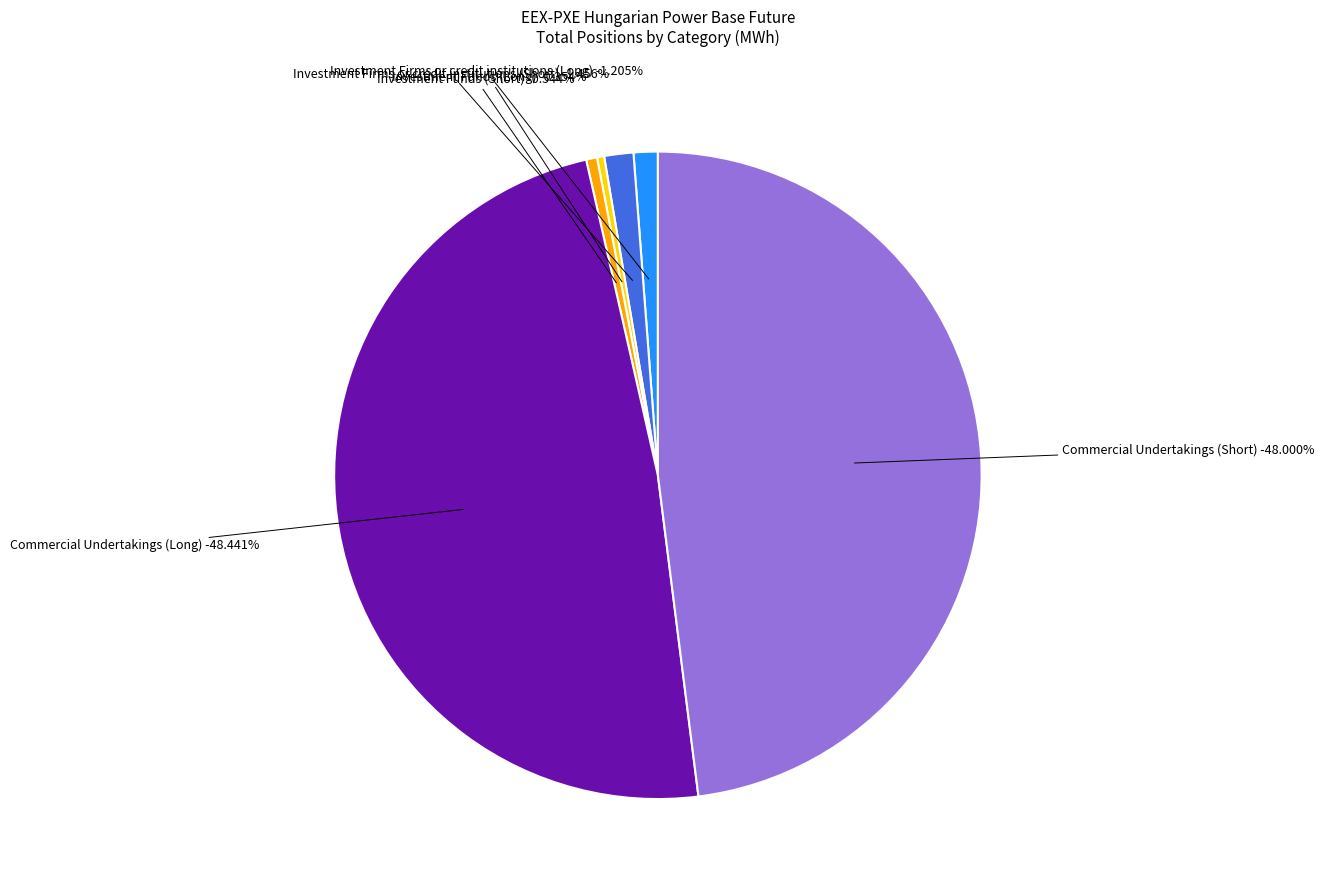

True or false: Investment Funds (Short) accounts for 1% of the total.

True